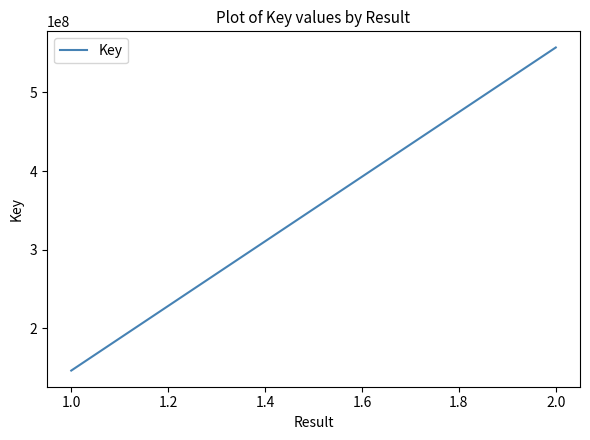

True or false: the data shows 155300347 at 2.0.

False